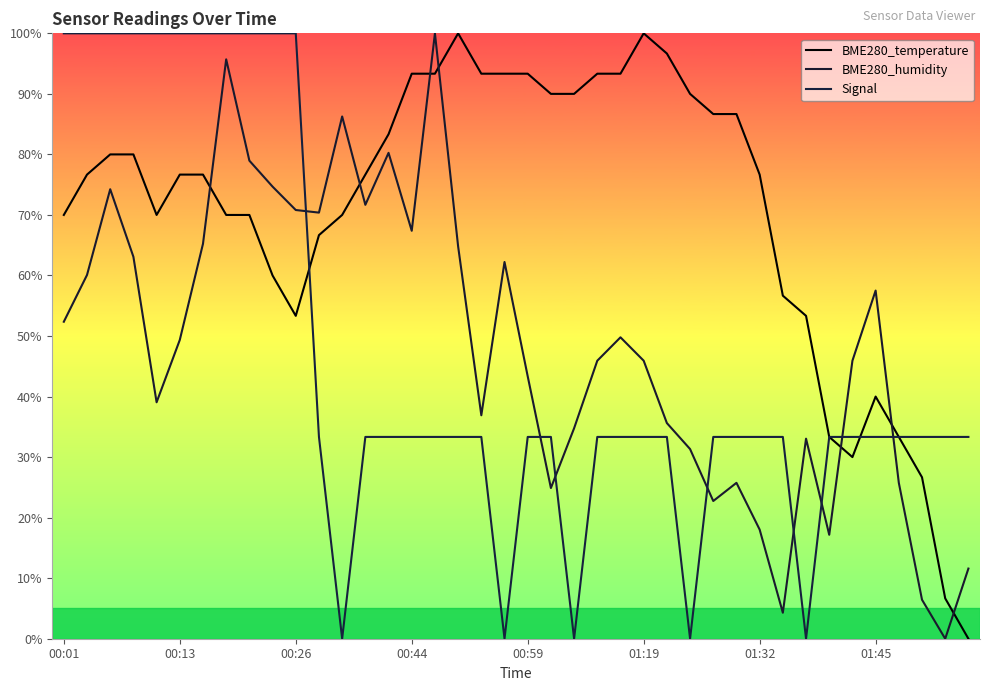

How many lines are shown in the chart?

3